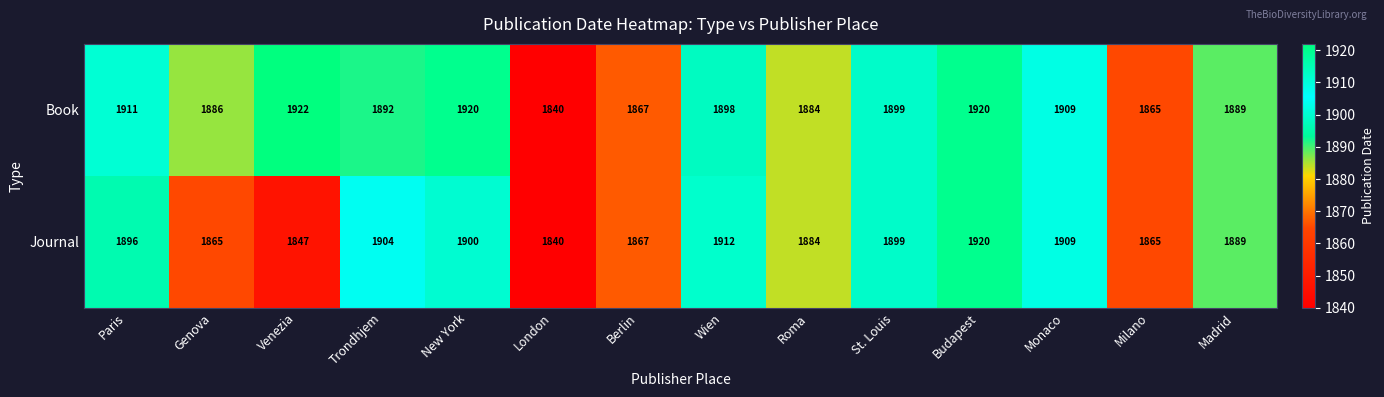

What value does the Journal series have at Madrid, to the nearest 5?

1890